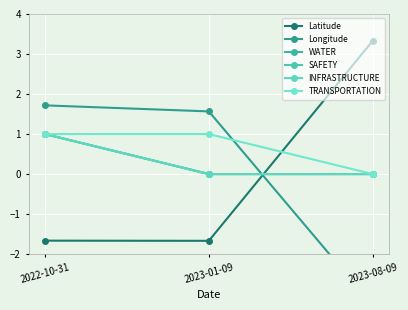

At which label is Latitude closest to 0?

2022-10-31